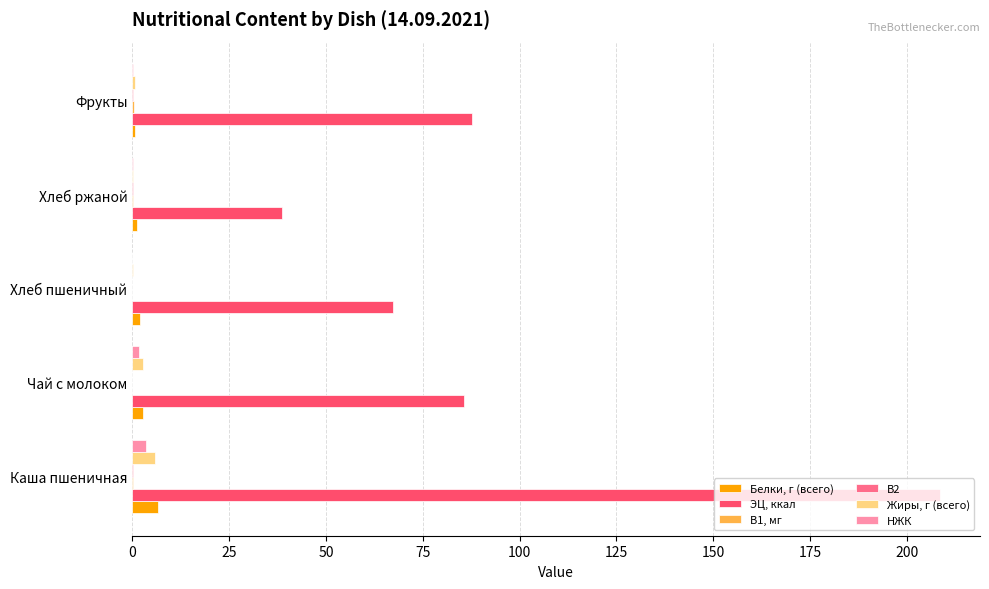

Which series has the largest total across all categories?

ЭЦ, ккал